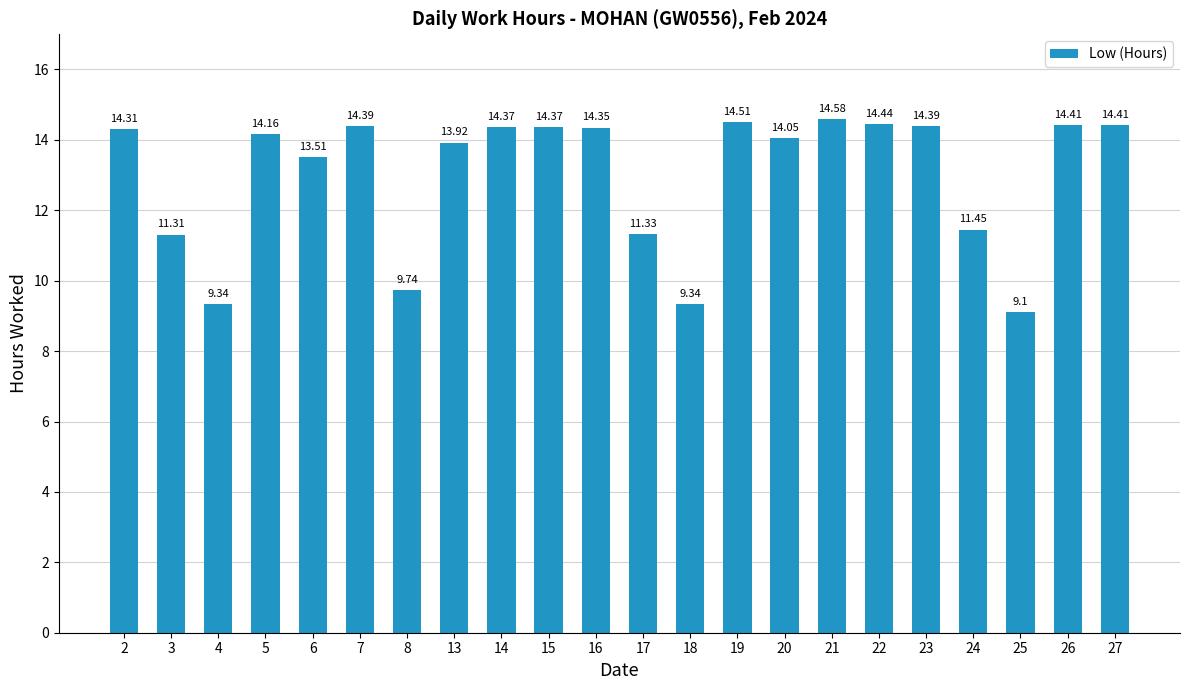

What is the difference between the maximum and minimum values?

5.5